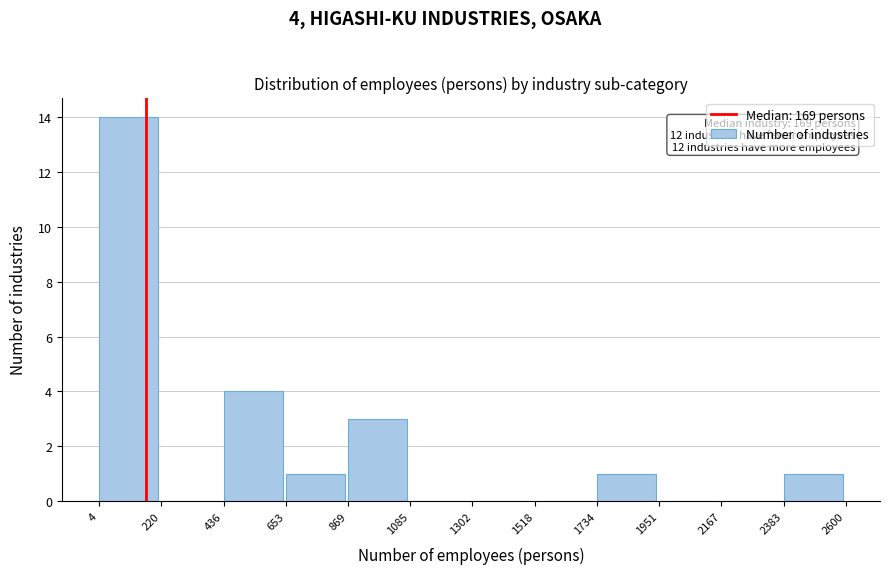

Over which range of the x-axis is the bar tallest?

4 to 220